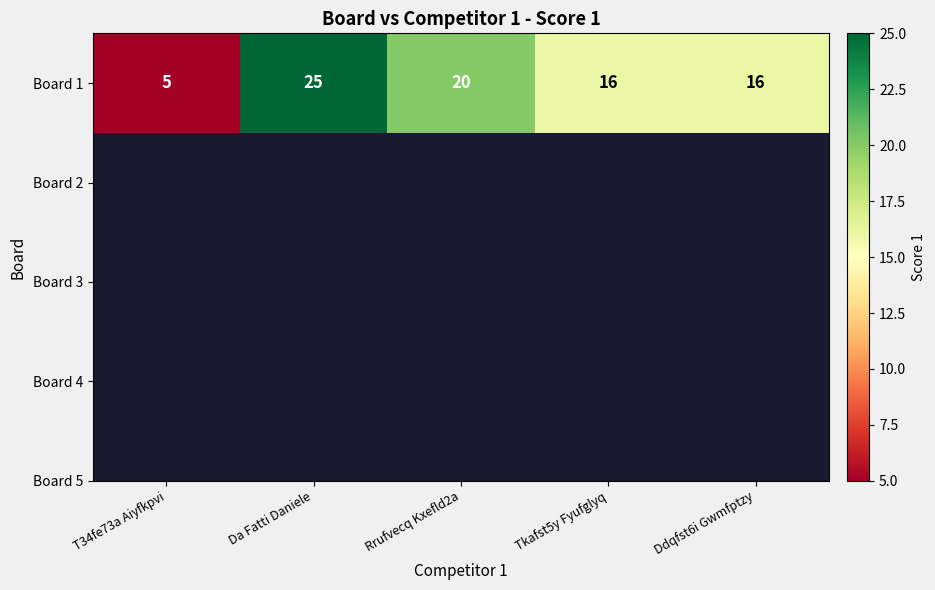

Reading left to right, extract all data points from this chart.

T34fe73a Aiyfkpvi=5	Da Fatti Daniele=25	Rrufvecq Kxefld2a=20	Tkafst5y Fyufglyq=16	Ddqfst6i Gwmfptzy=16